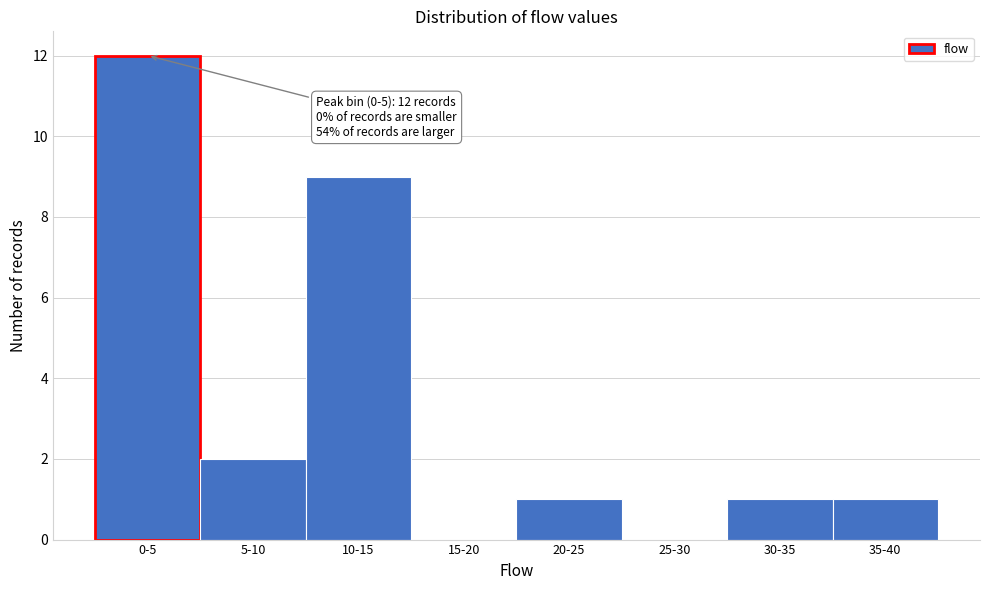

Reading left to right, list all the values displayed in this chart.

0-5=12	5-10=2	10-15=9	15-20=0	20-25=1	25-30=0	30-35=1	35-40=1